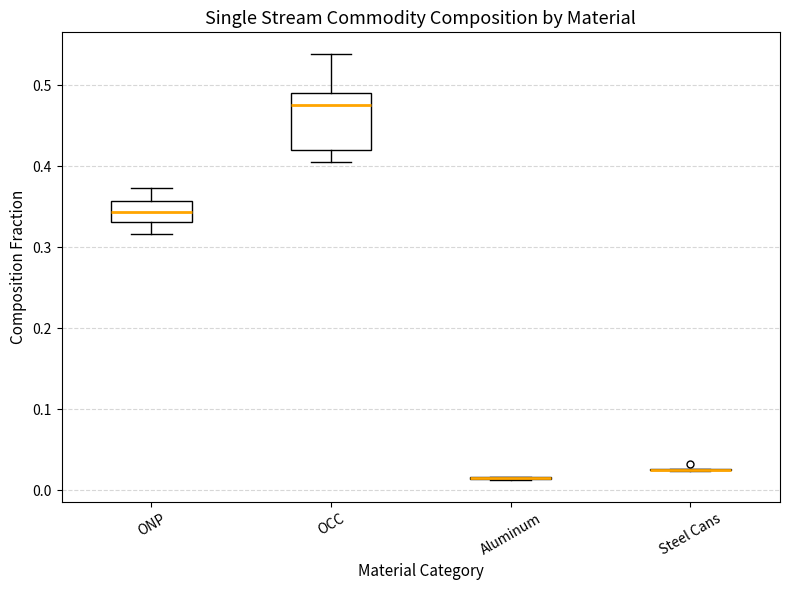

Comparing the boxes themselves (not the whiskers), which one is the tallest?

OCC